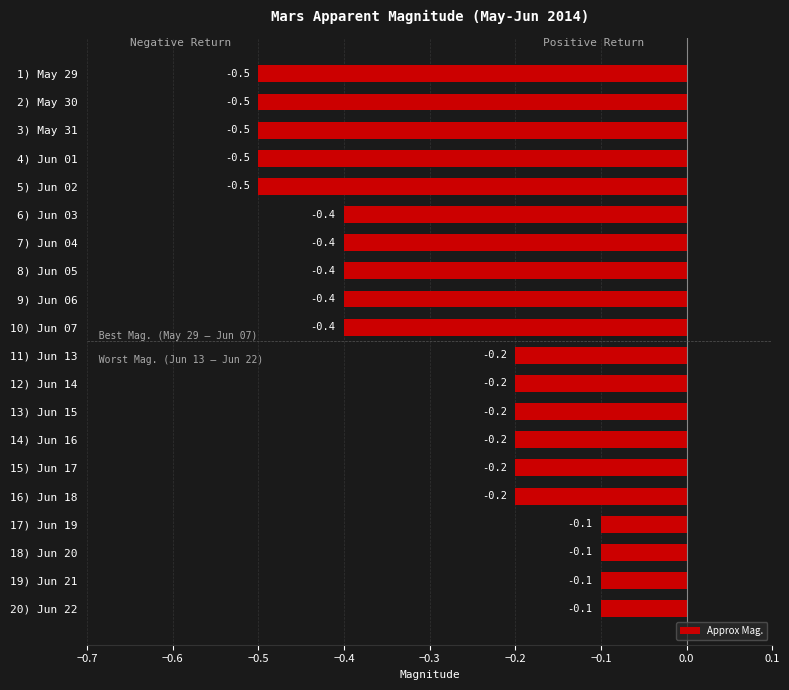

What is the difference between the second highest and minimum values?

0.4